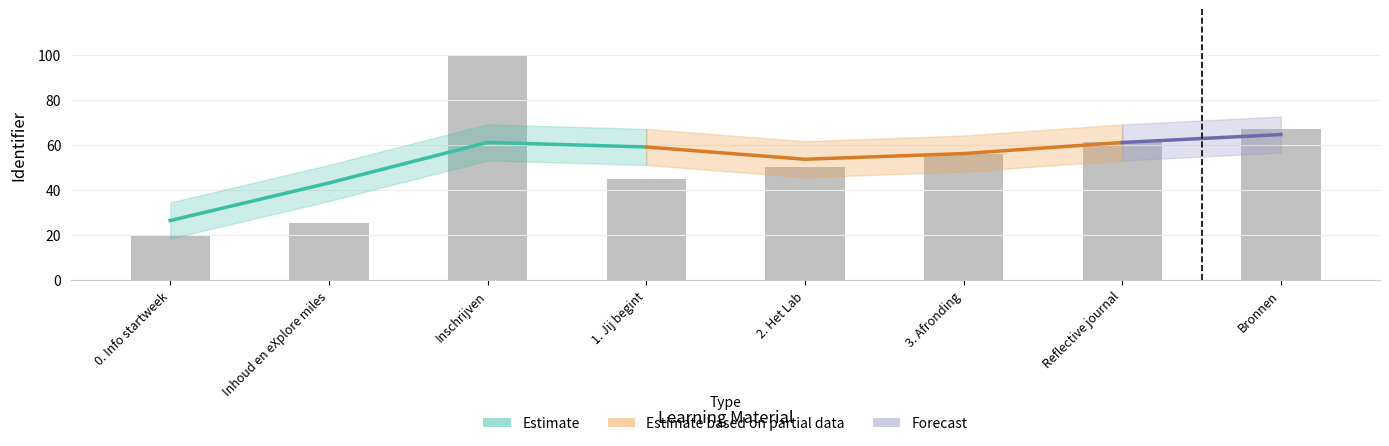

What is the value of the 1st bar from the left?

20.0